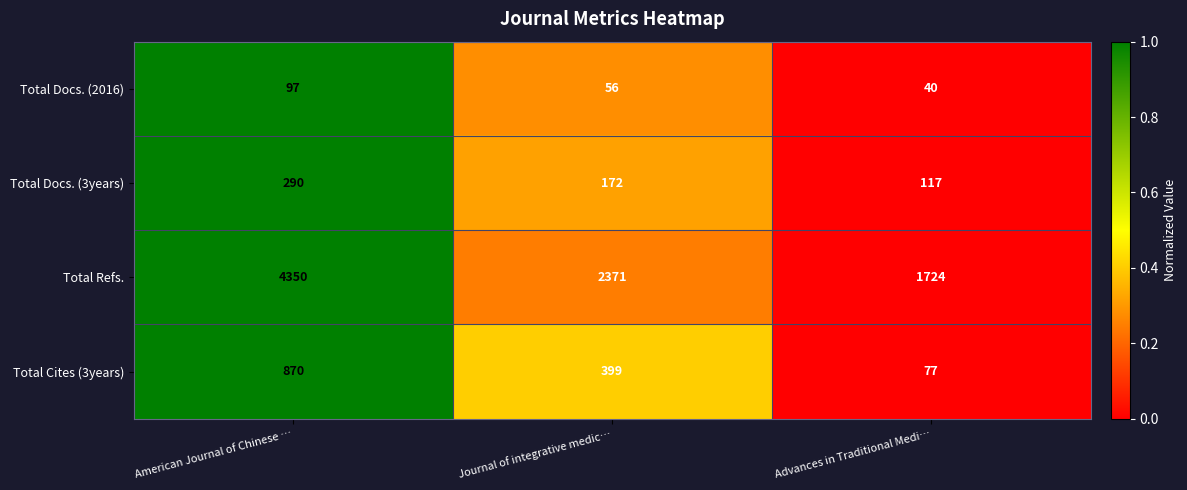

Which series has the largest total across all categories?

Total Refs.